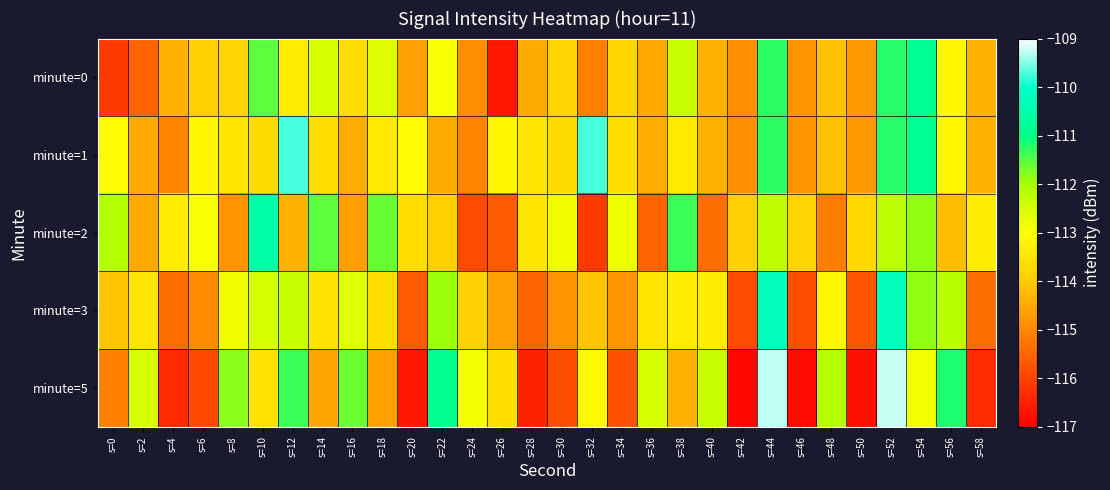

What is the smallest value displayed?

-116.9